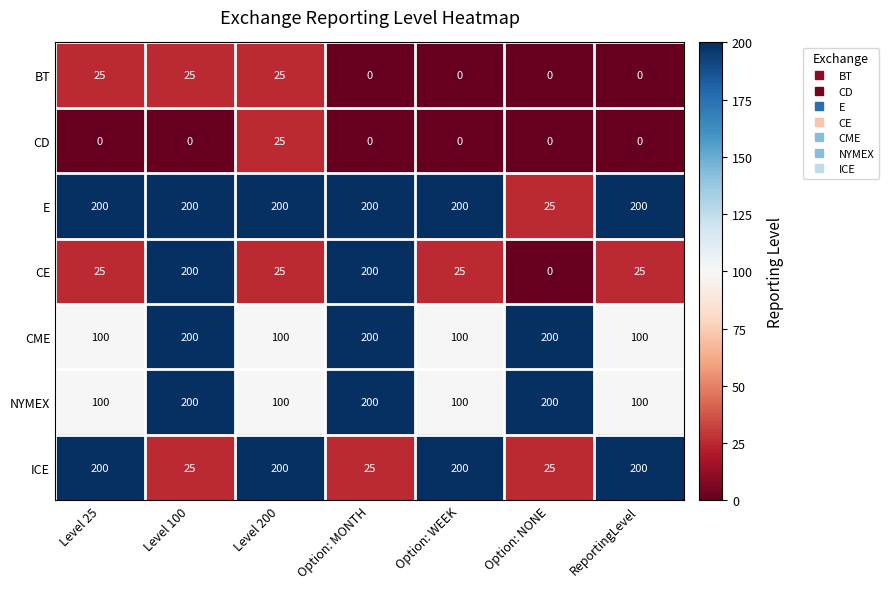

What is the difference between the highest and lowest values at ReportingLevel?

200